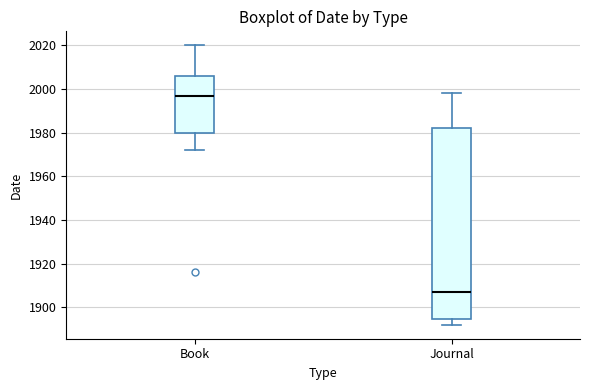

Where does the upper whisker of the box for Journal end on the y-axis? The values are not printed on the chart, so give them approximately, as read against the axis.

1998